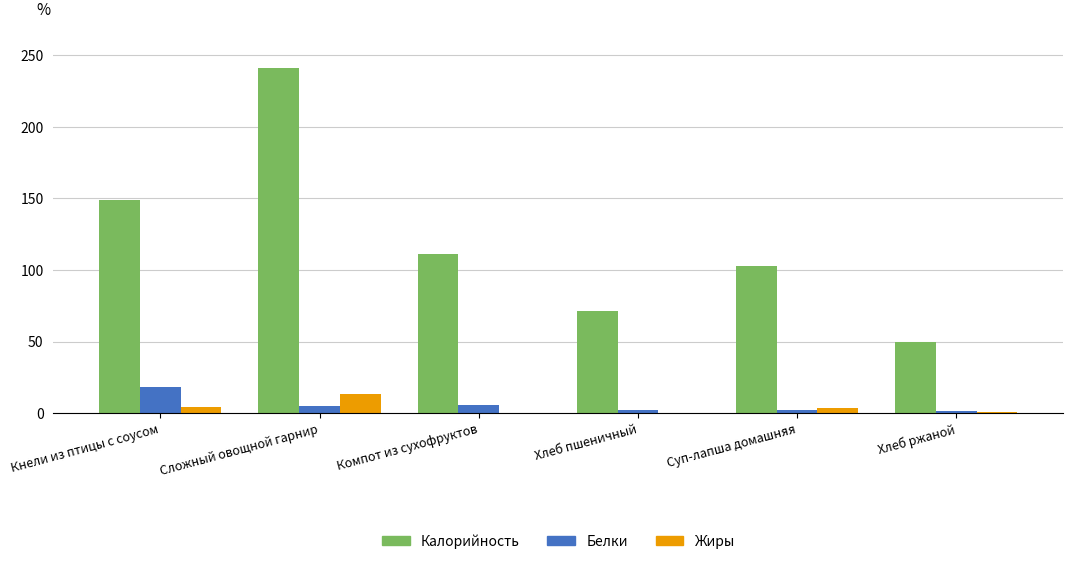

What is the maximum value shown in the chart?

241.0